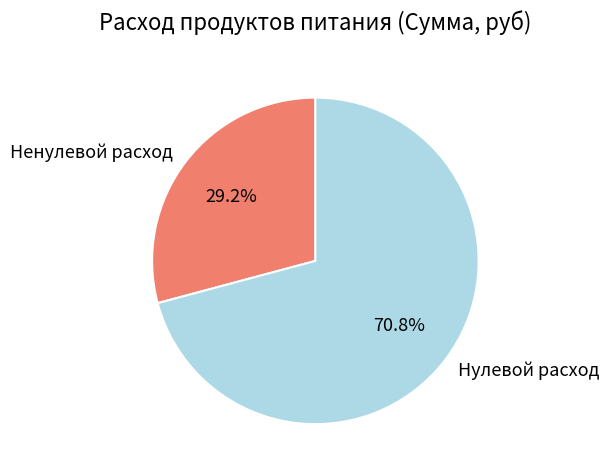

What is the largest slice in the pie chart?

Нулевой расход